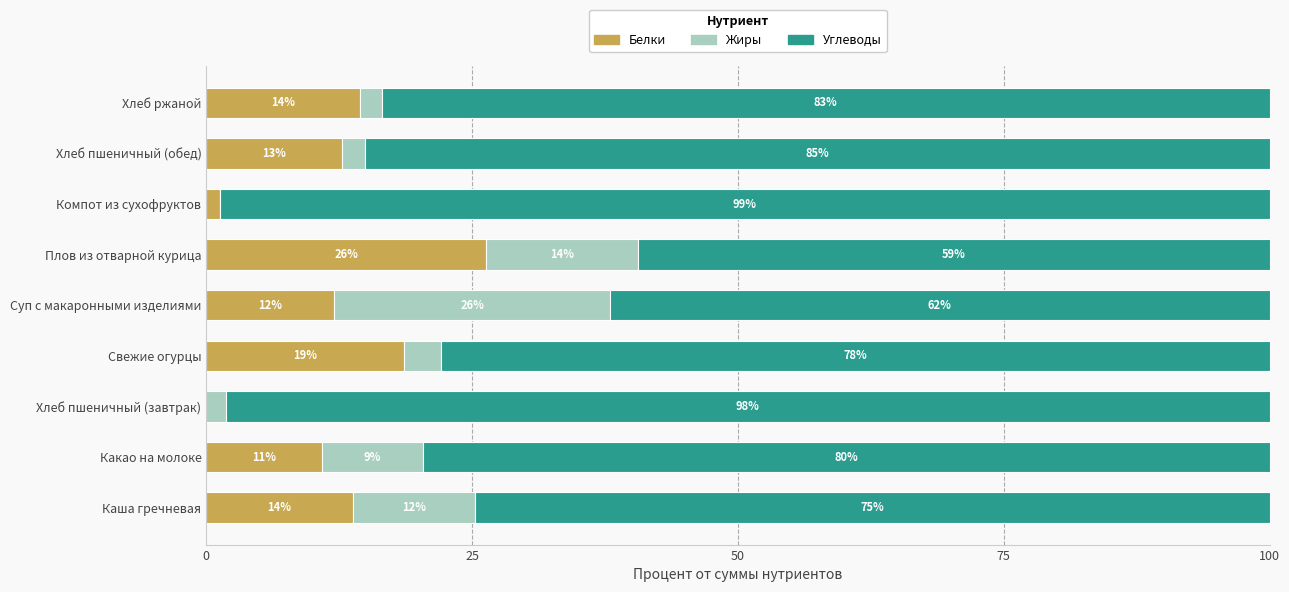

What is the total value across all series at Хлеб пшеничный (завтрак)?

100.0